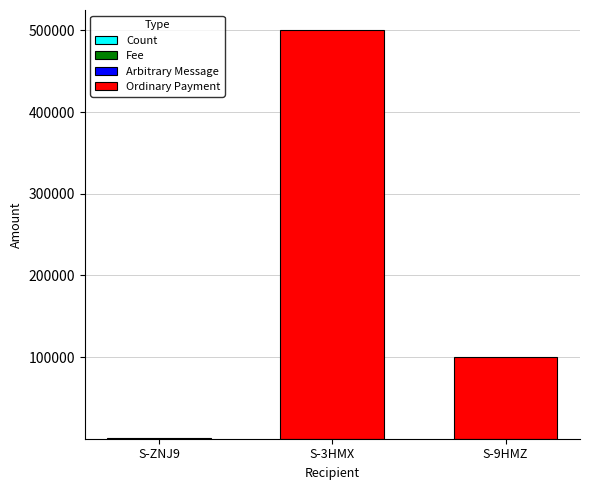

How many data points does each series have?

3